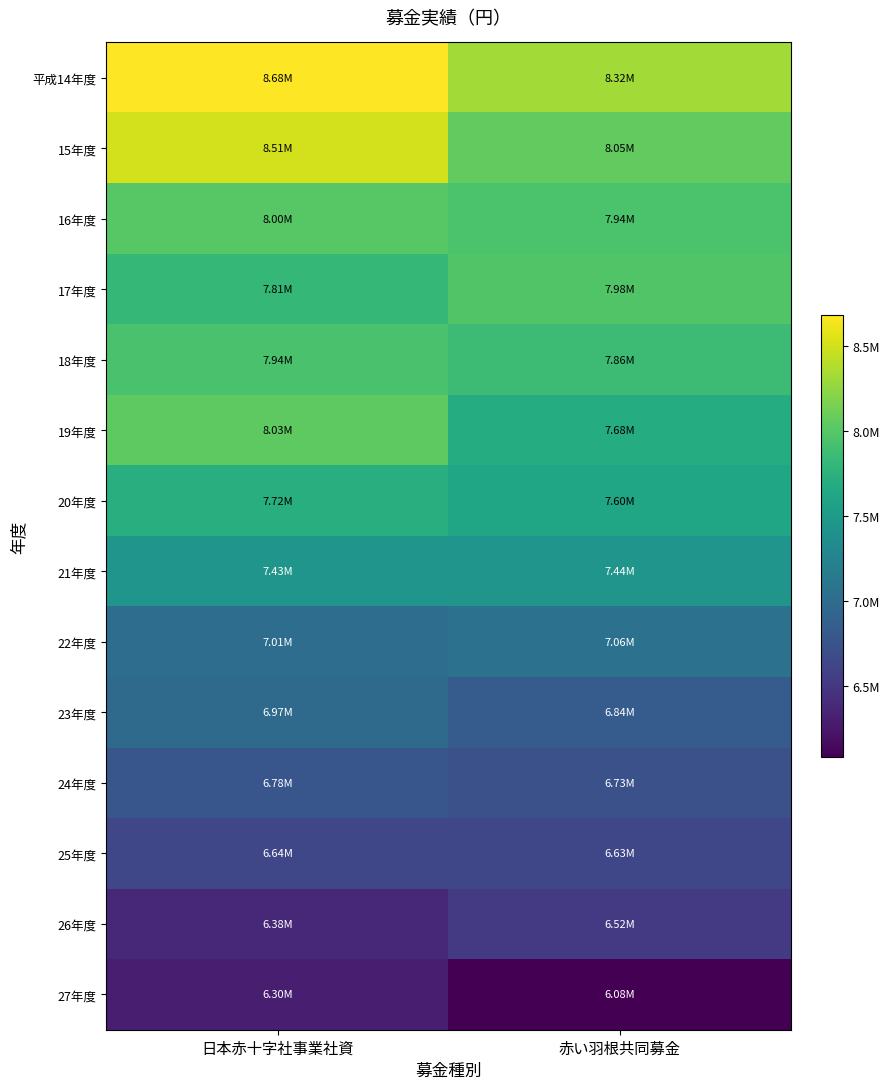

Rank the series at 日本赤十字社事業社資 from highest to lowest value.

平成14年度, 15年度, 19年度, 16年度, 18年度, 17年度, 20年度, 21年度, 22年度, 23年度, 24年度, 25年度, 26年度, 27年度